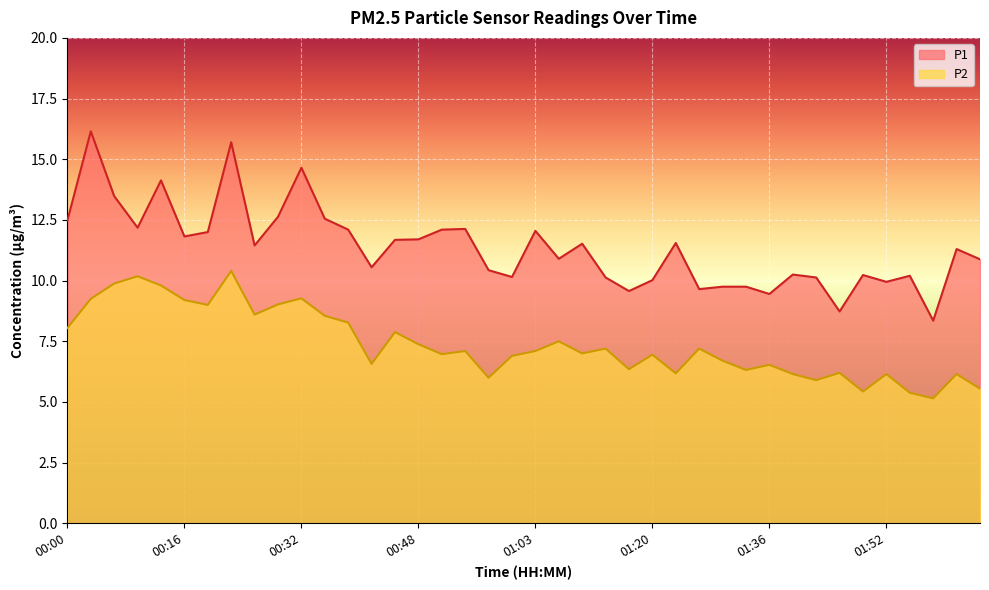

What is the spread (max minus min) of values at 00:35?

4.0